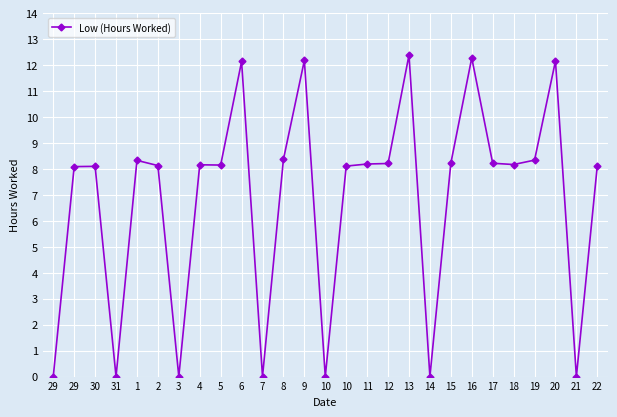

Is this an area chart (filled region under the line)?

No